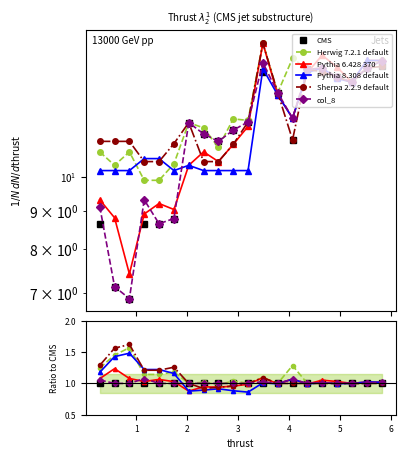

At how many categories does at least one series exceed 1?

15